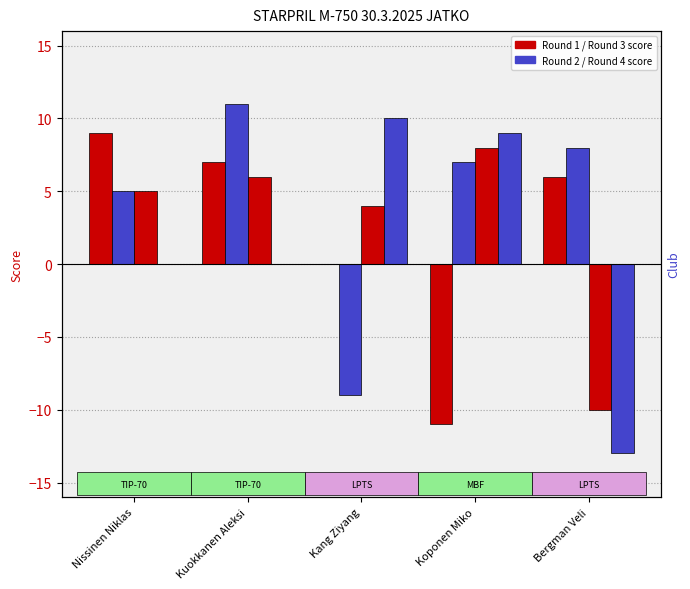

At which label does Round 3 first exceed 5?

Kuokkanen Aleksi